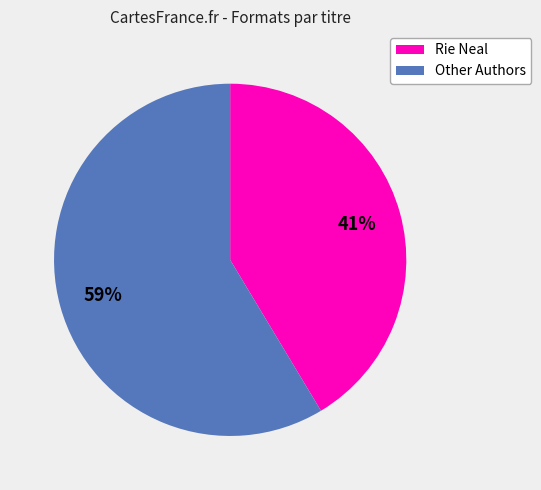

Count the number of slices in the pie.

2